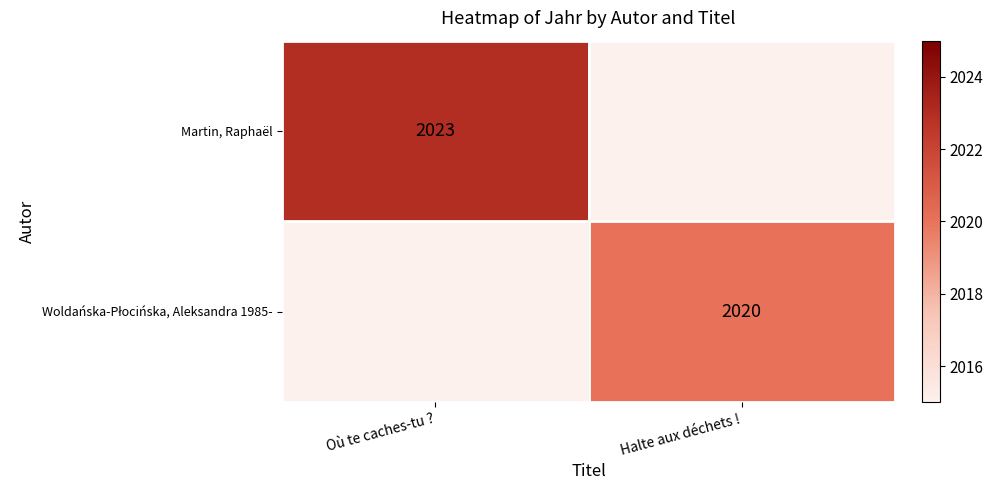

What is the minimum value shown in the chart?

2020.0